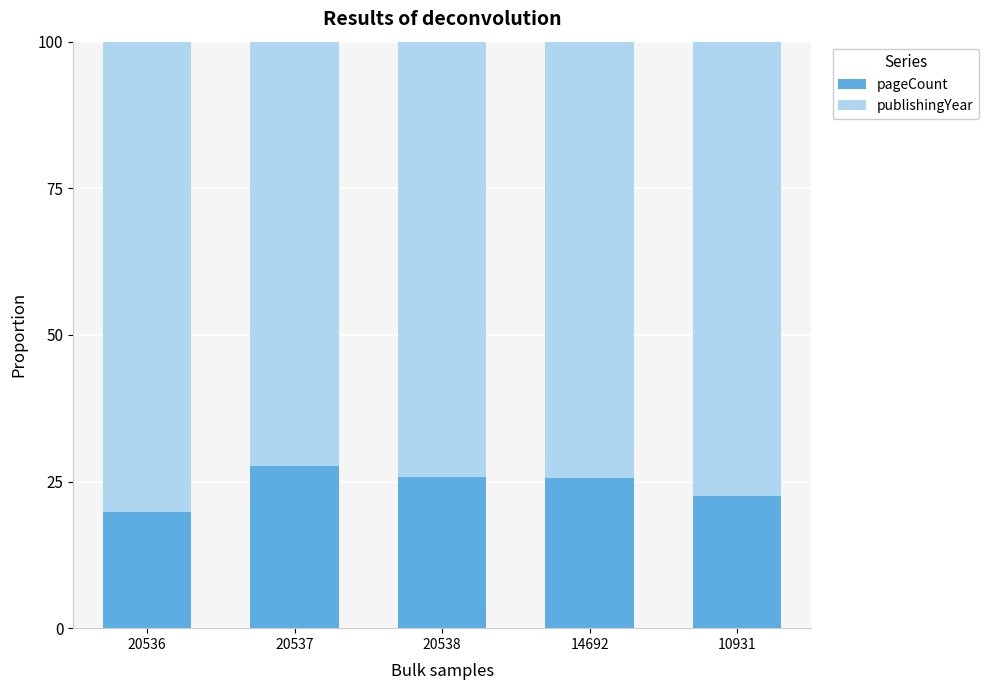

True or false: pageCount has a value of 22.5 at 10931.

True